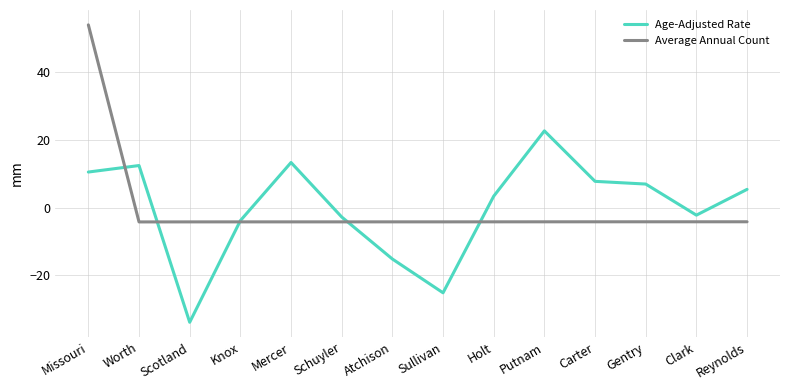

What position from the left is Scotland?

3